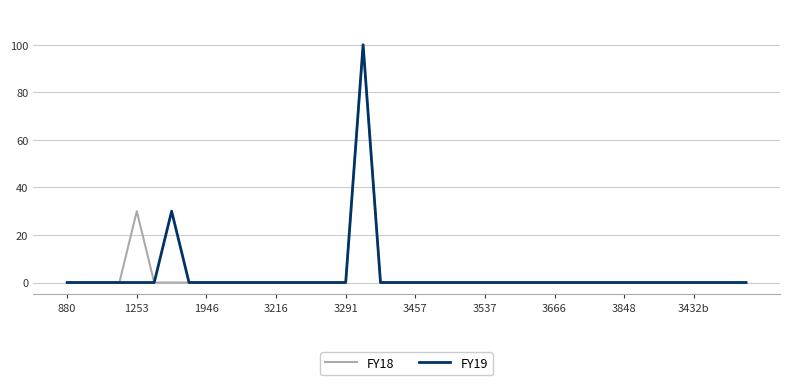

What is the maximum value for FY18?

100